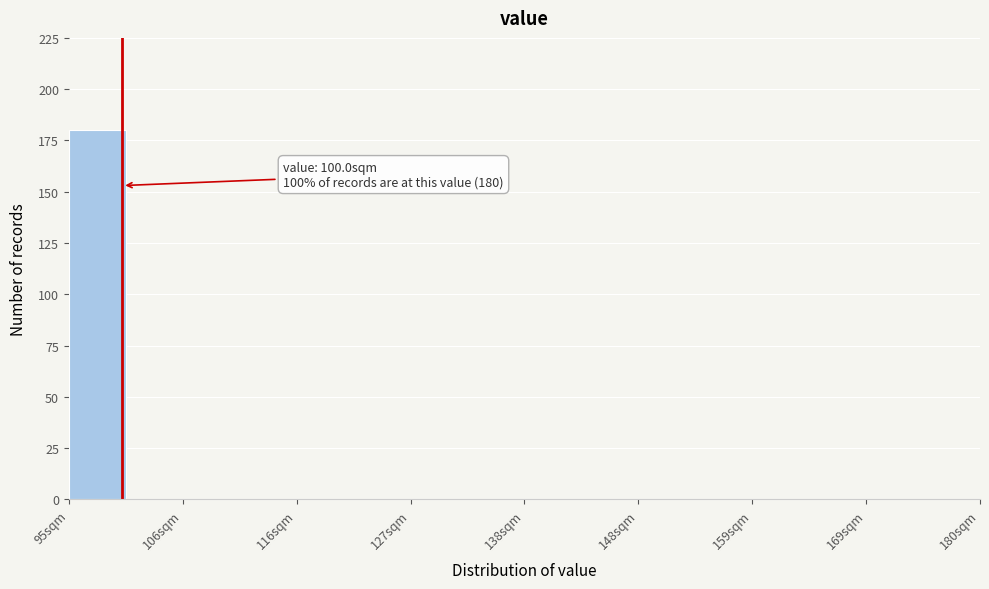

Around what value on the x-axis is the tallest bar? Give the approximate position of its centre, as read against the axis.

98